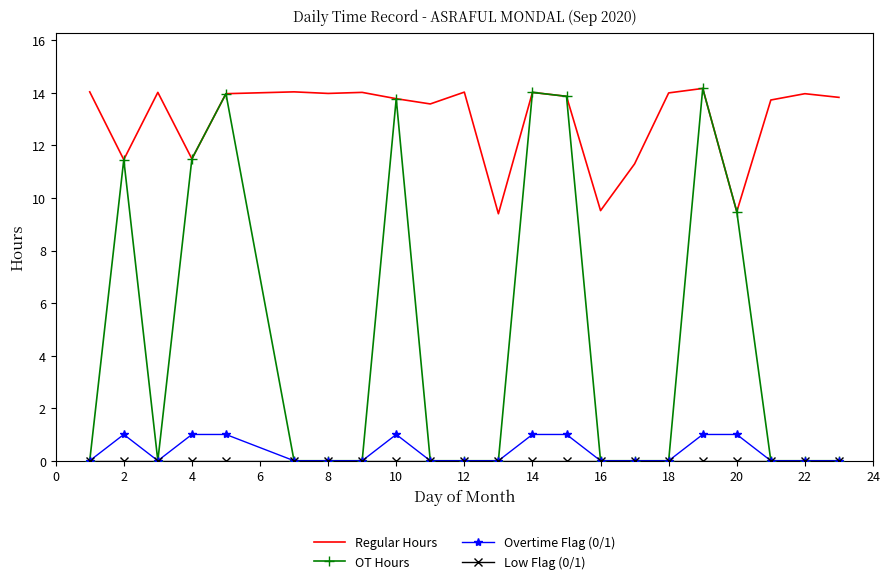

Which series has the largest total across all categories?

Regular Hours